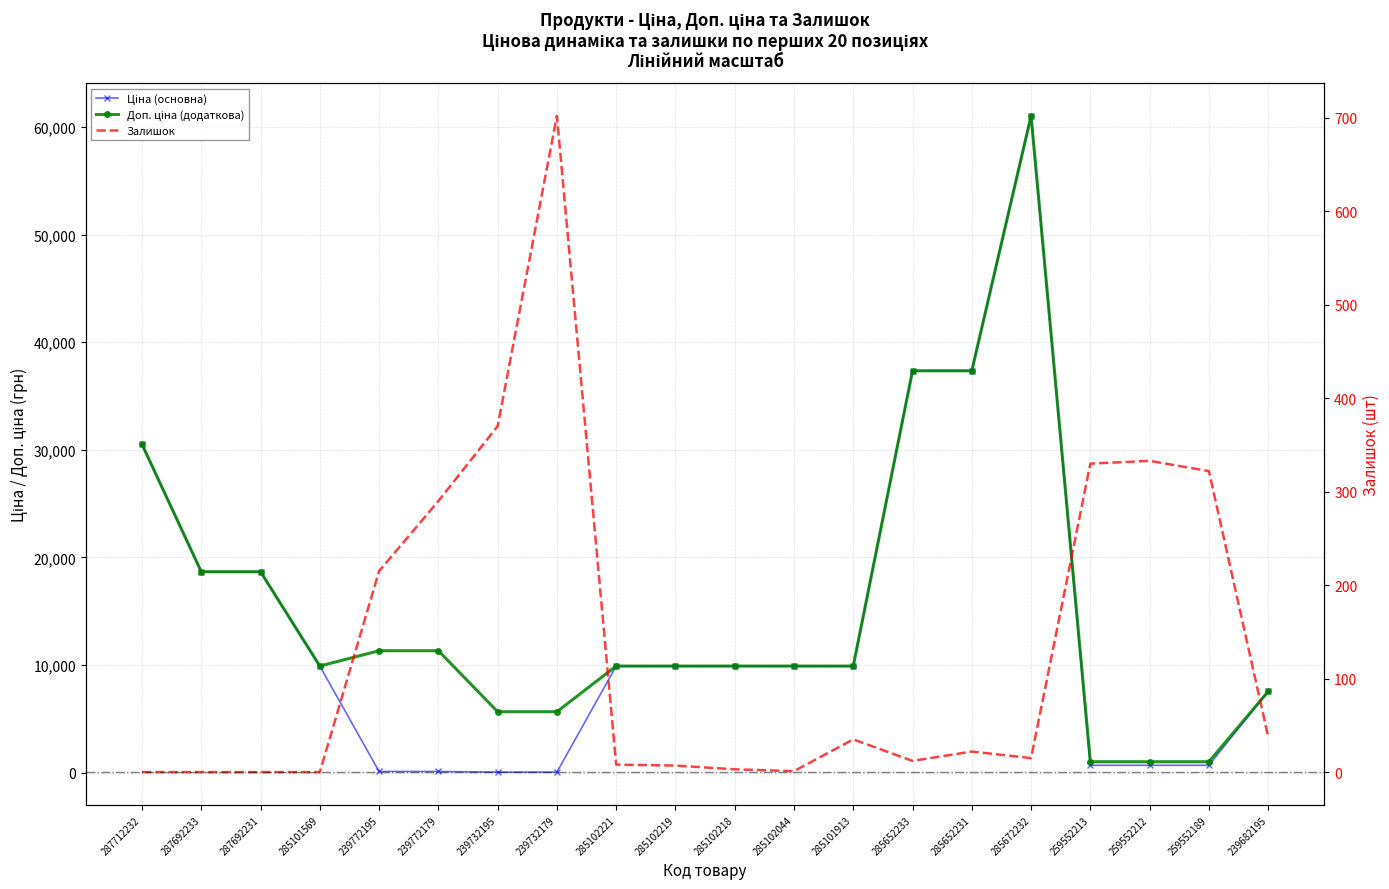

What is the average value of the Ціна (основна) series?

13648.5